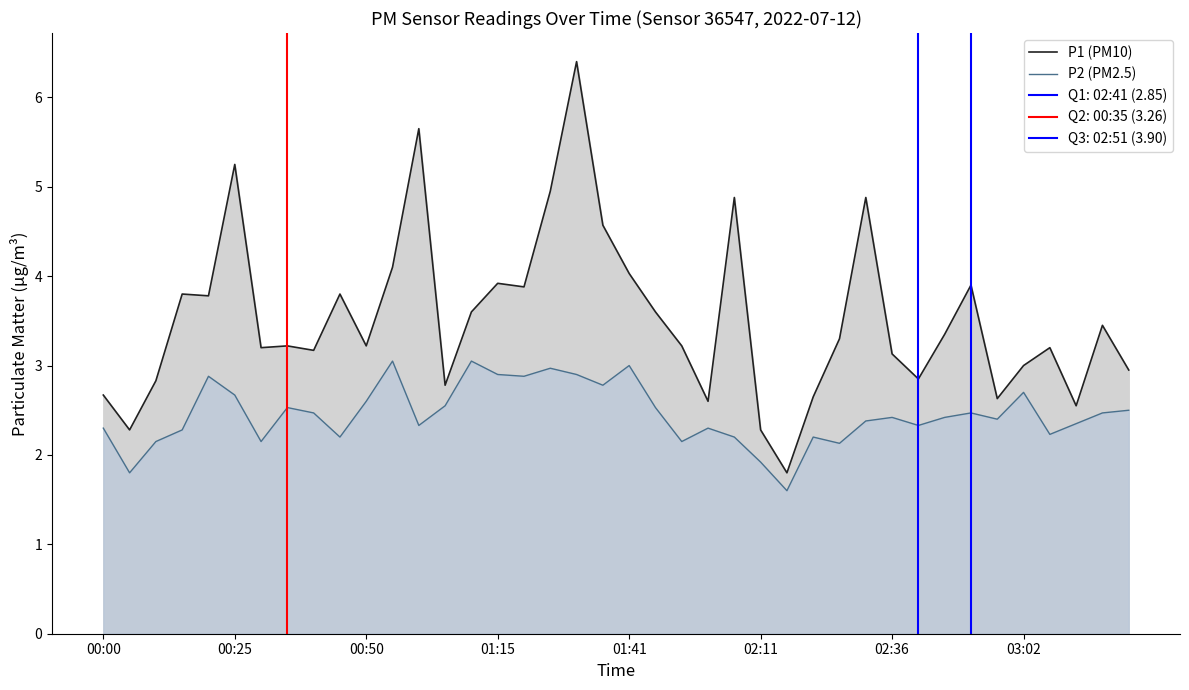

True or false: P1 (PM10) has more than 2 interior local peaks.

True